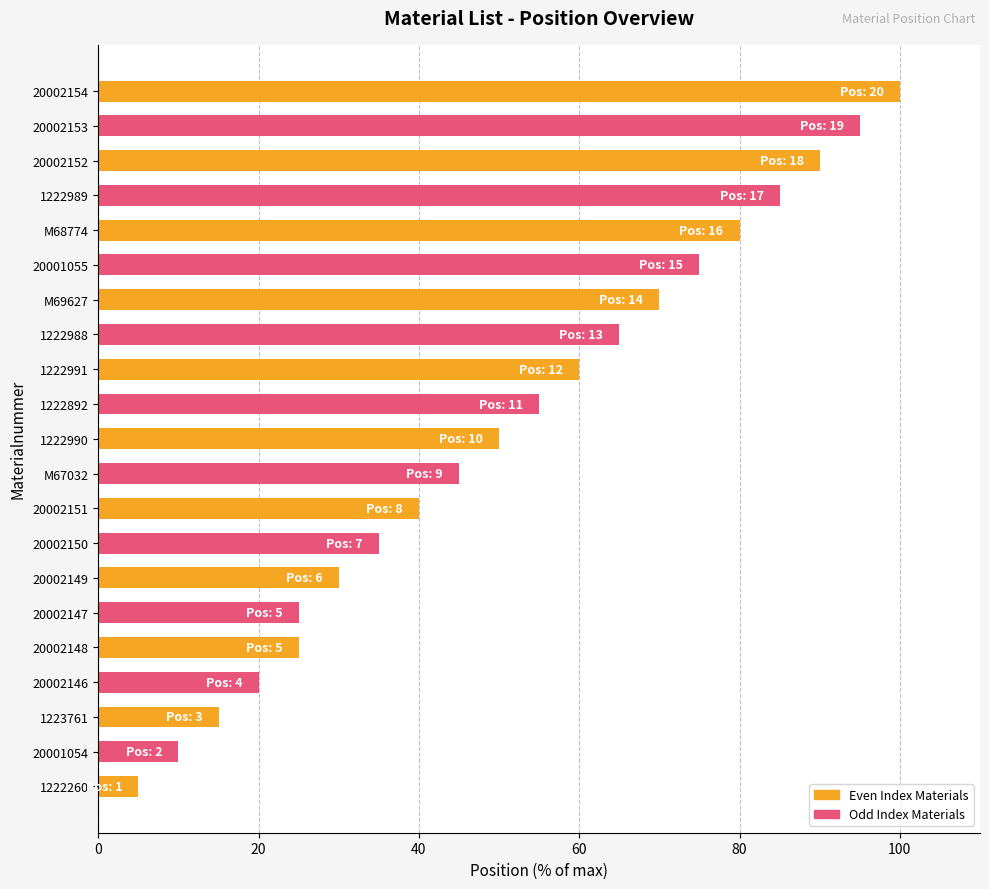

Where is the data nearest to the value 52?

1222990